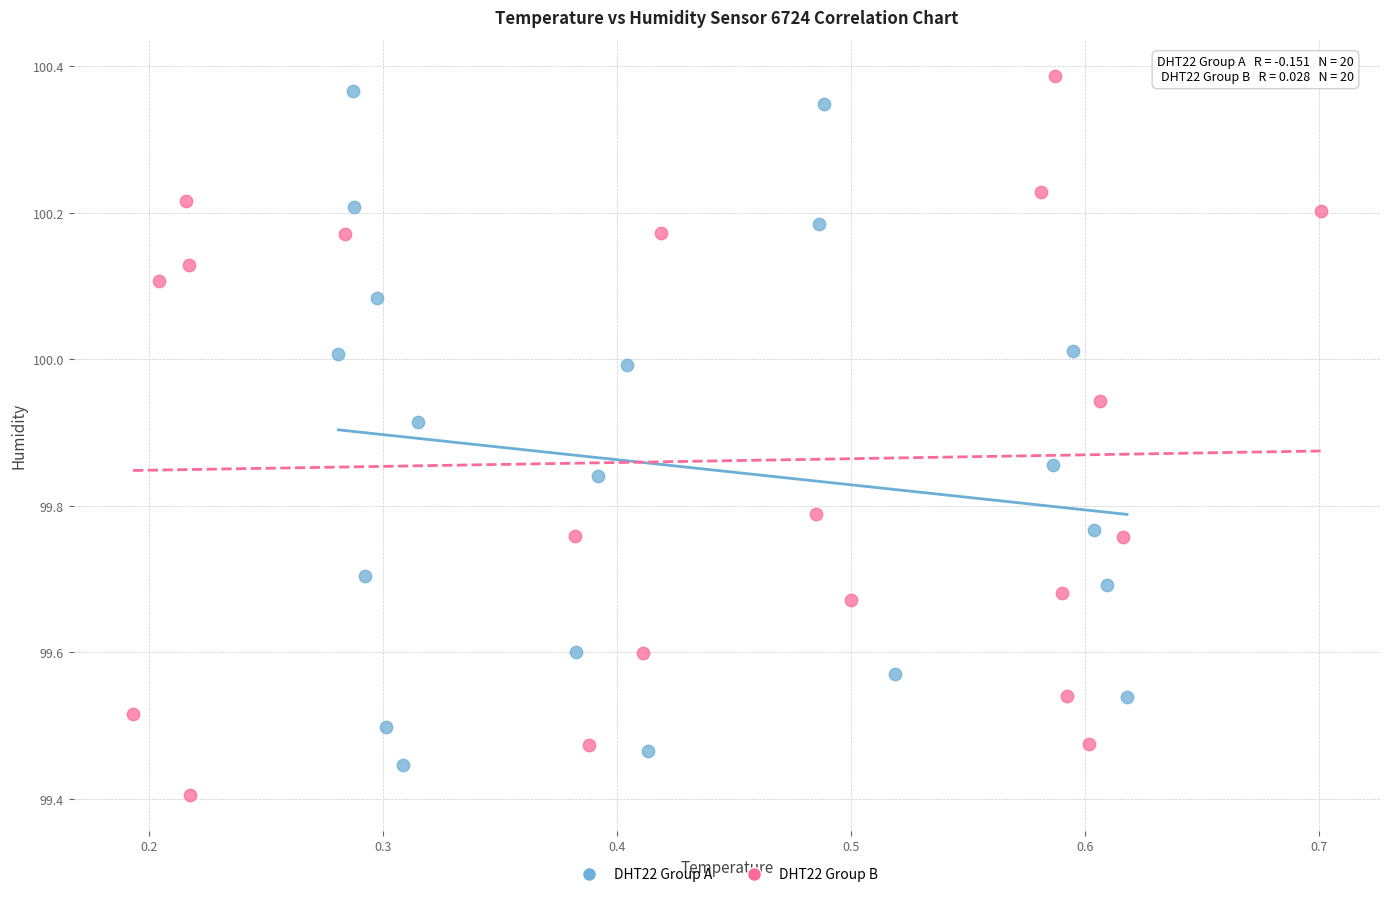

Which series has the largest Y range (max minus min)?

DHT22 Group B